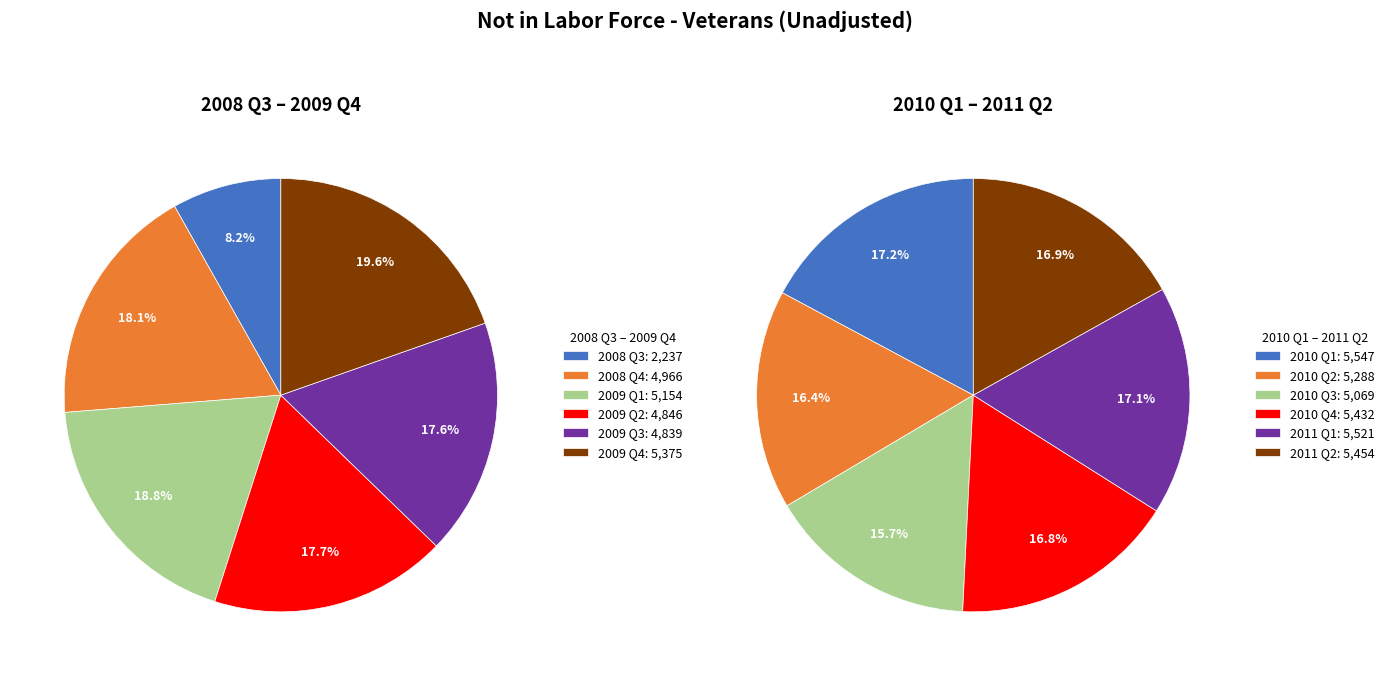

Does any single category account for the majority?

No